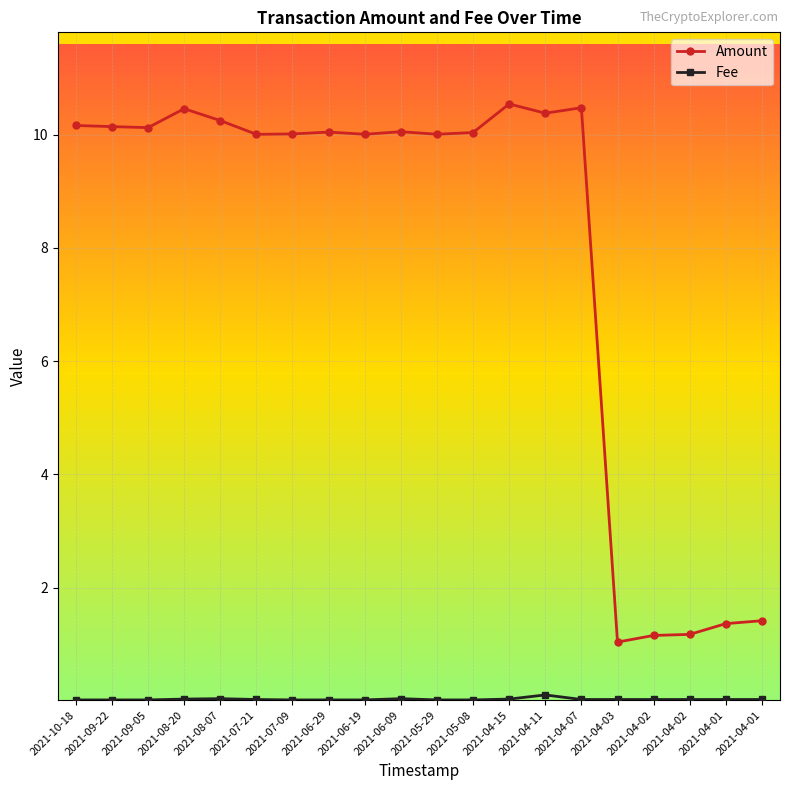

Does the chart have visible grid lines?

Yes